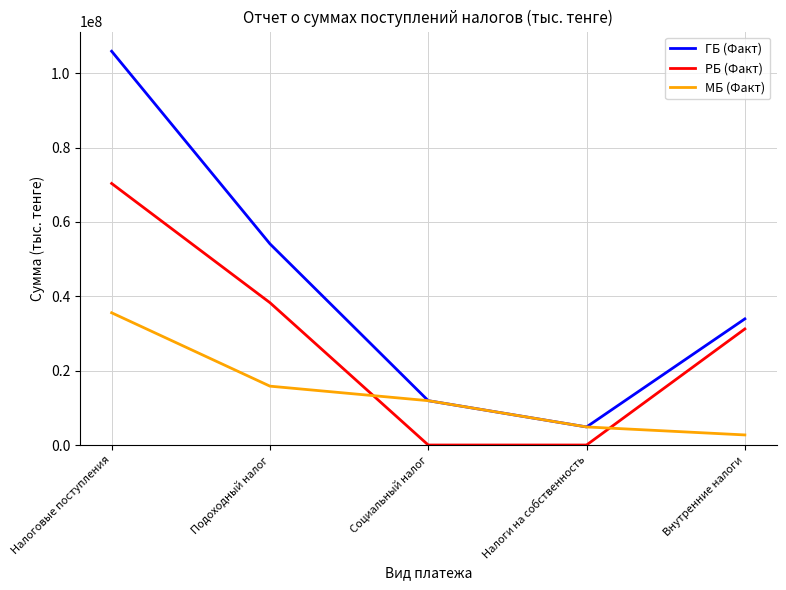

At which category is the sum across all series the highest?

Налоговые поступления